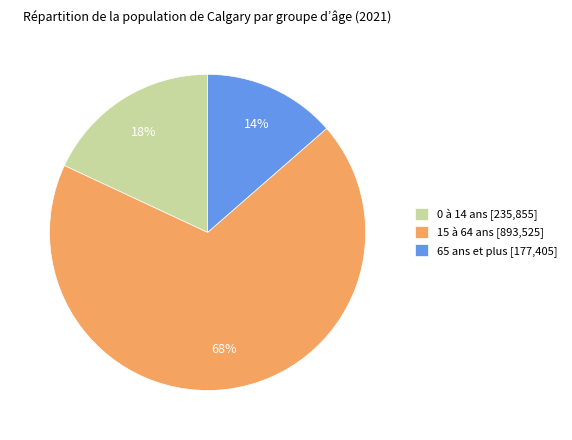

Which has a higher value, 0 à 14 ans or 15 à 64 ans?

15 à 64 ans